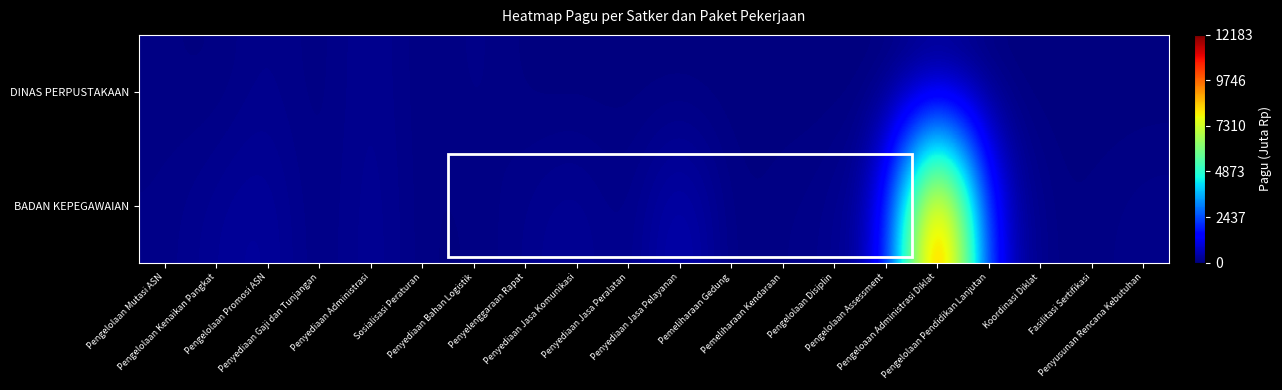

Between Pemeliharaan Gedung and Pengelolaan Assessment, which series saw the biggest shift?

BADAN KEPEGAWAIAN